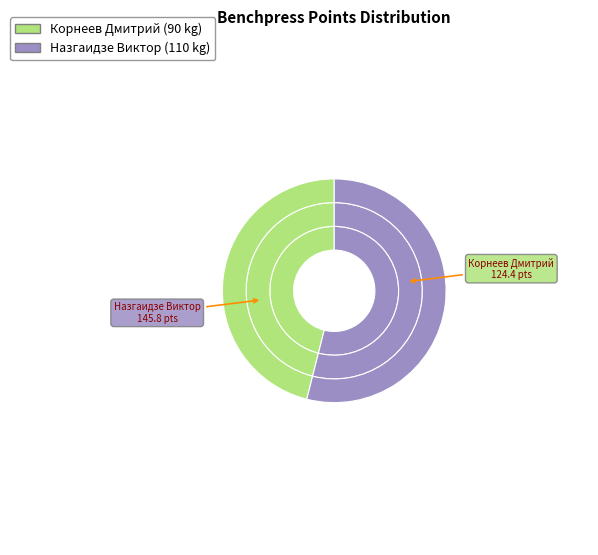

Rank the categories by value from highest to lowest.

Назгаидзе Виктор, Корнеев Дмитрий